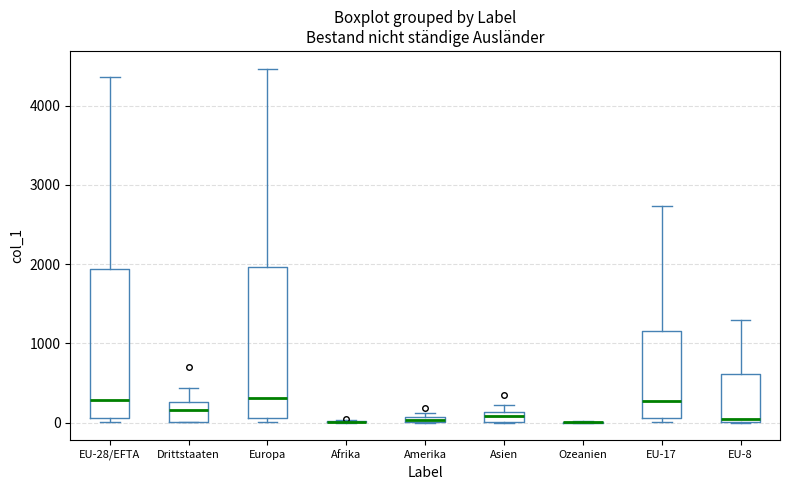

Where is the lower edge of the box for Drittstaaten on the y-axis? The values are not printed on the chart, so give them approximately, as read against the axis.

0